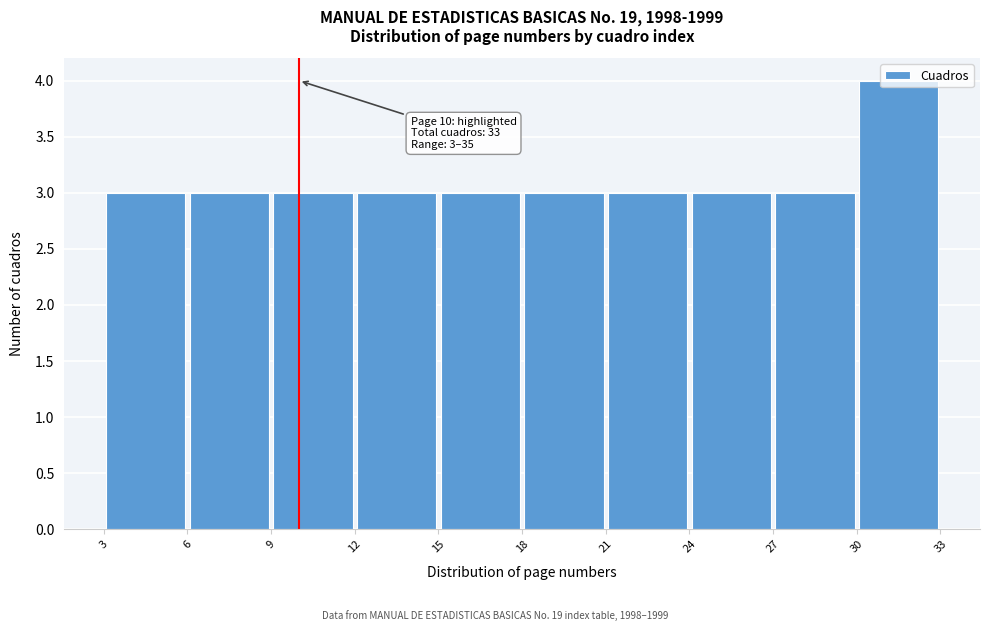

Over which range of the x-axis is the bar tallest?

30 to 33